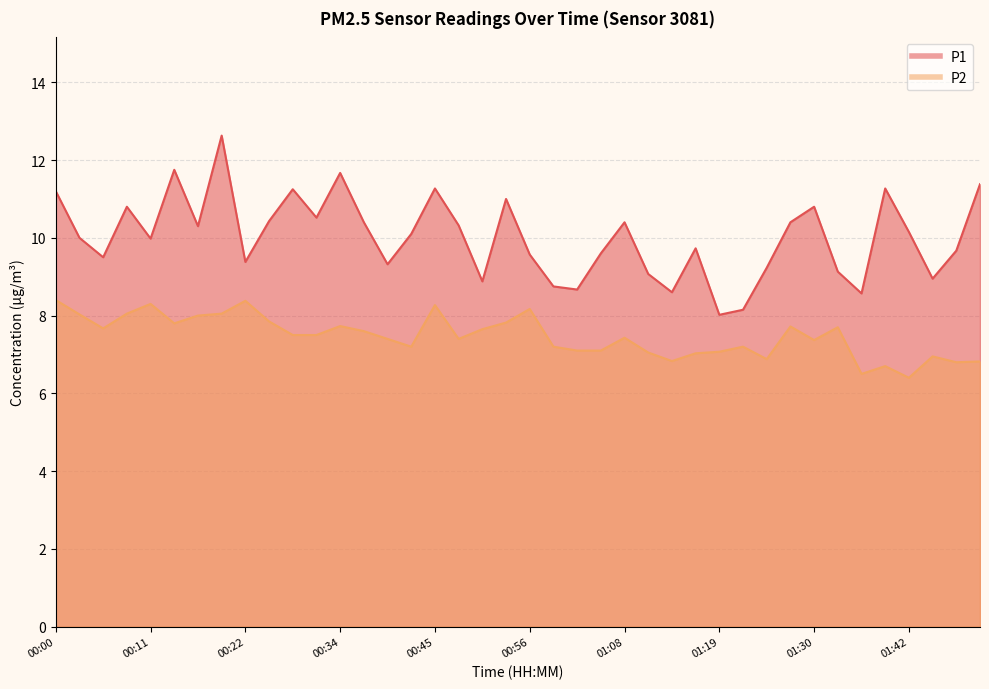

Between 00:03 and 00:28, which series saw the biggest shift?

P1